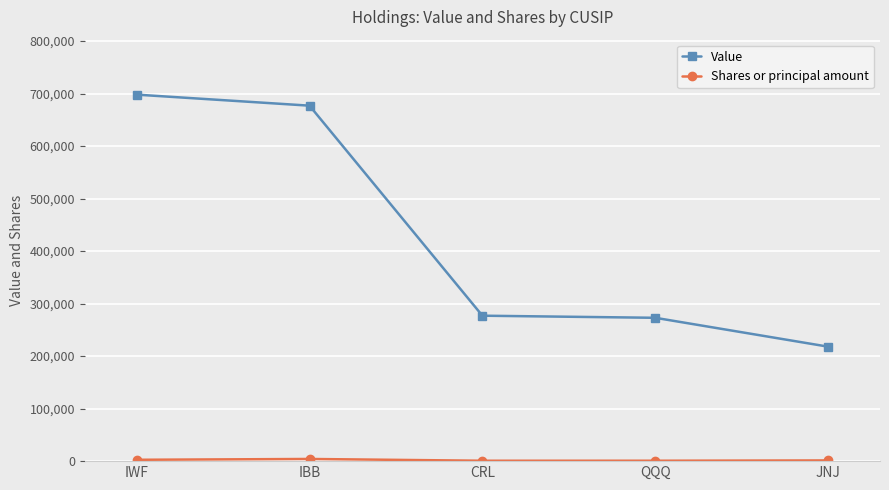

What is the difference between the Value values at CRL and JNJ?

59000